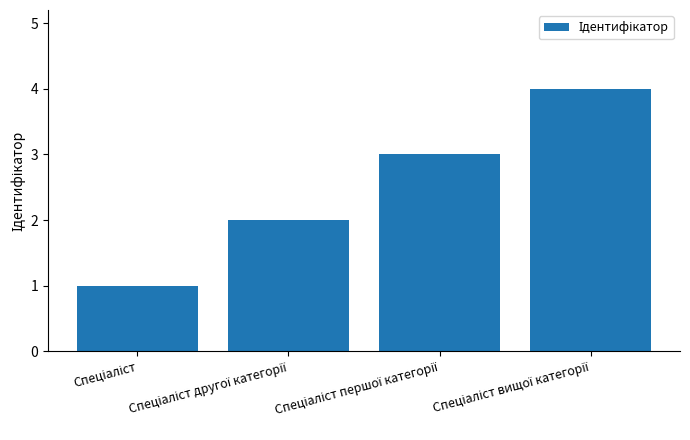

What is the maximum value shown in the chart?

4